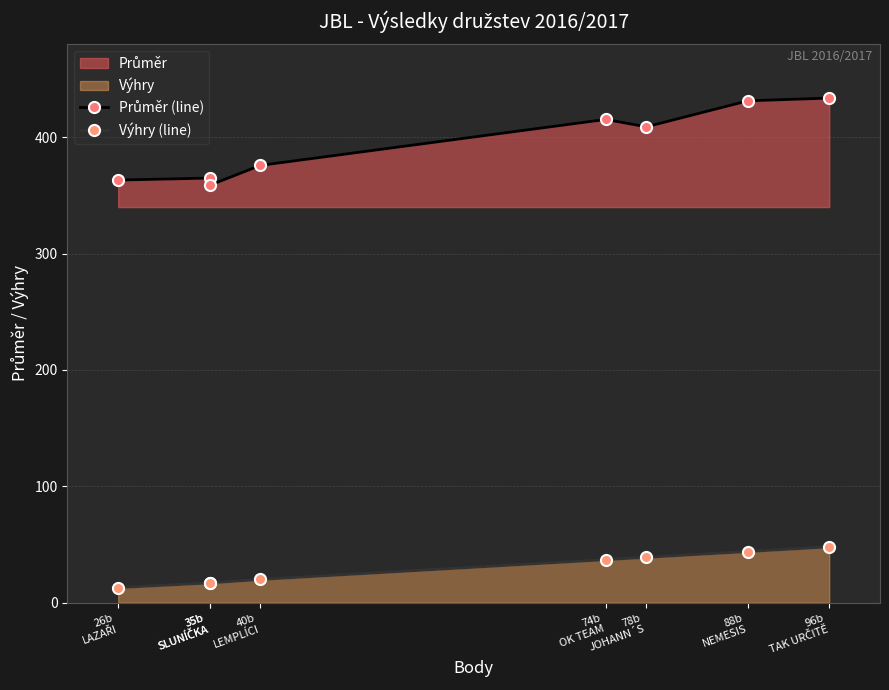

Rank the series by their average value, from highest to lowest.

Průměr (line), Výhry (line)